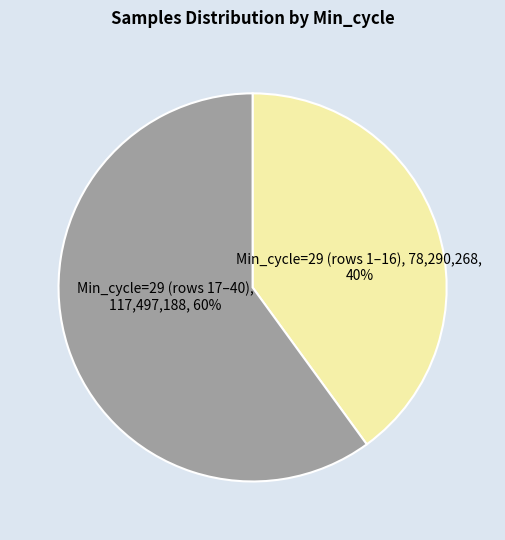

Count the number of slices in the pie.

2